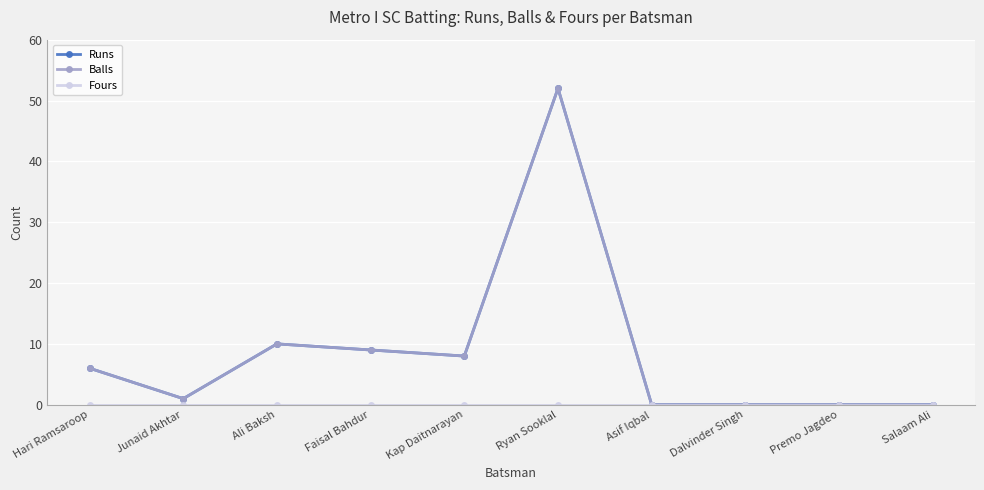

Does the chart have visible grid lines?

Yes